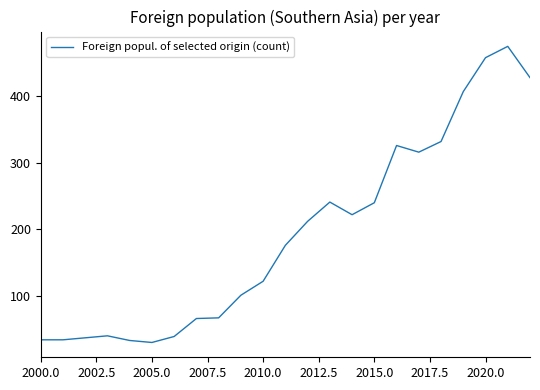

What is the minimum value shown in the chart?

30